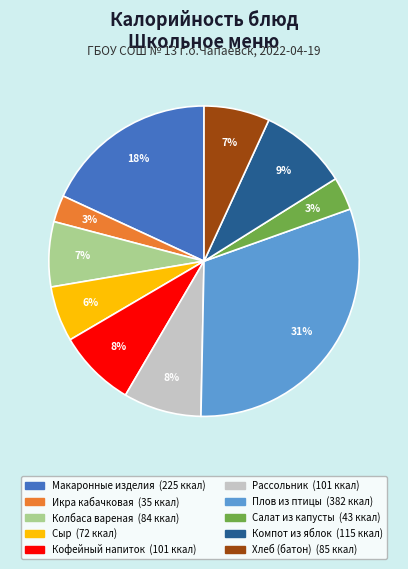

What is the ratio of the value at Салат из капусты to the value at Макаронные изделия?

0.2